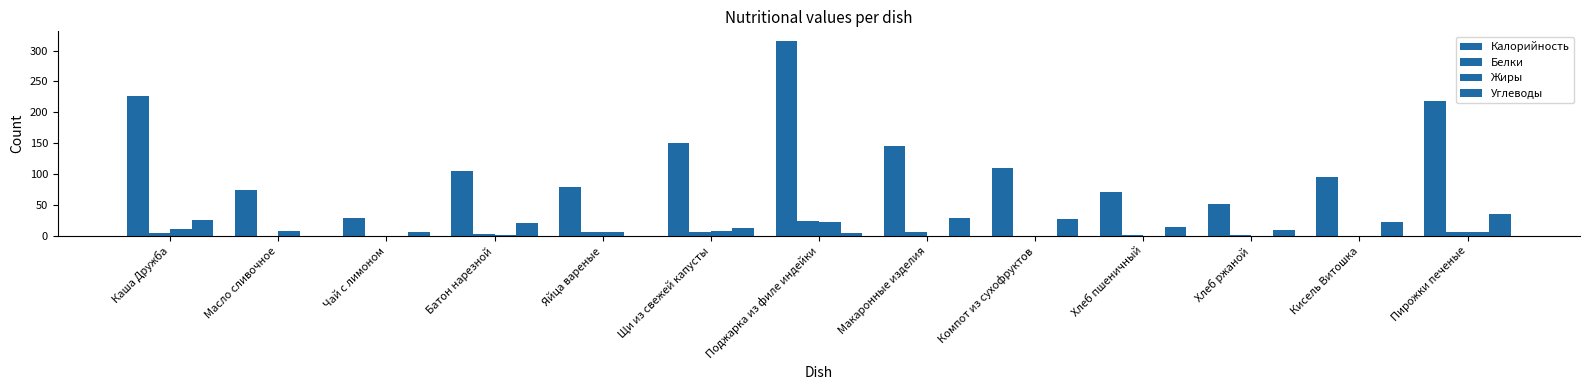

Are the bars grouped side by side (vs. stacked)?

Yes